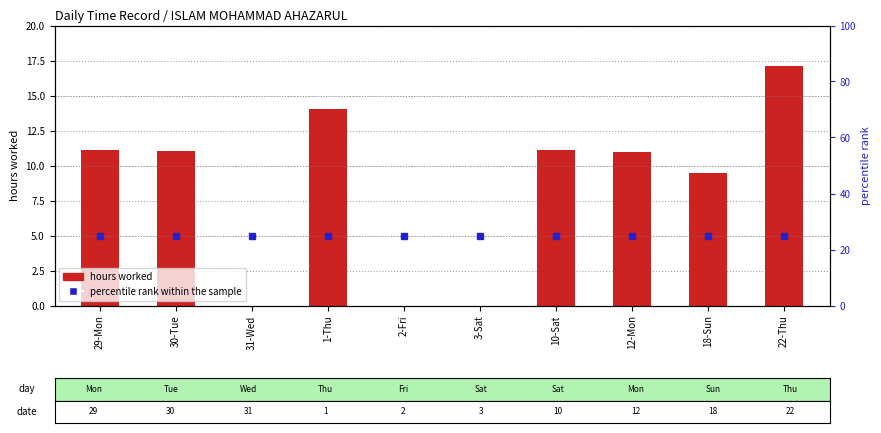

What is the sum of all hours worked values?

84.9